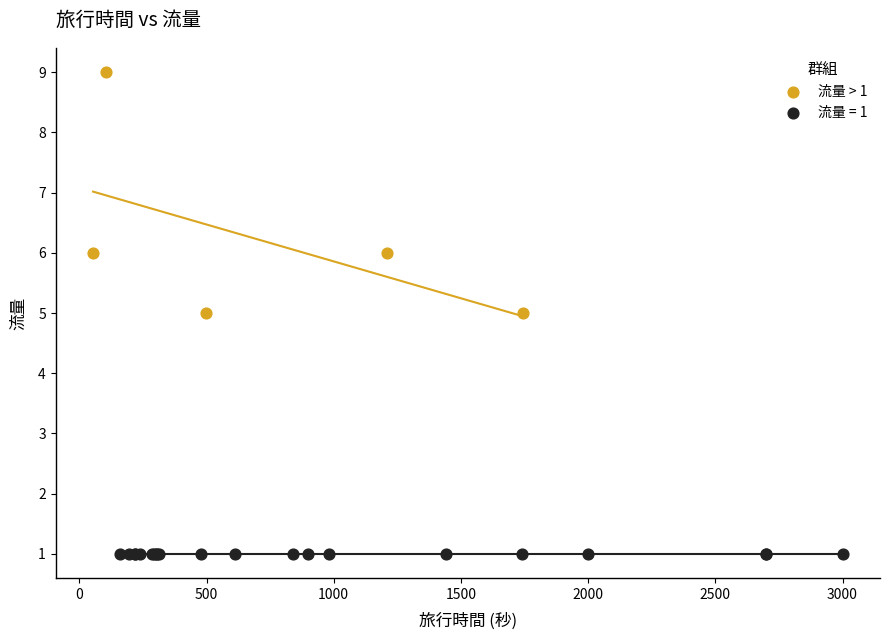

Which series reaches the minimum Y coordinate?

流量 = 1